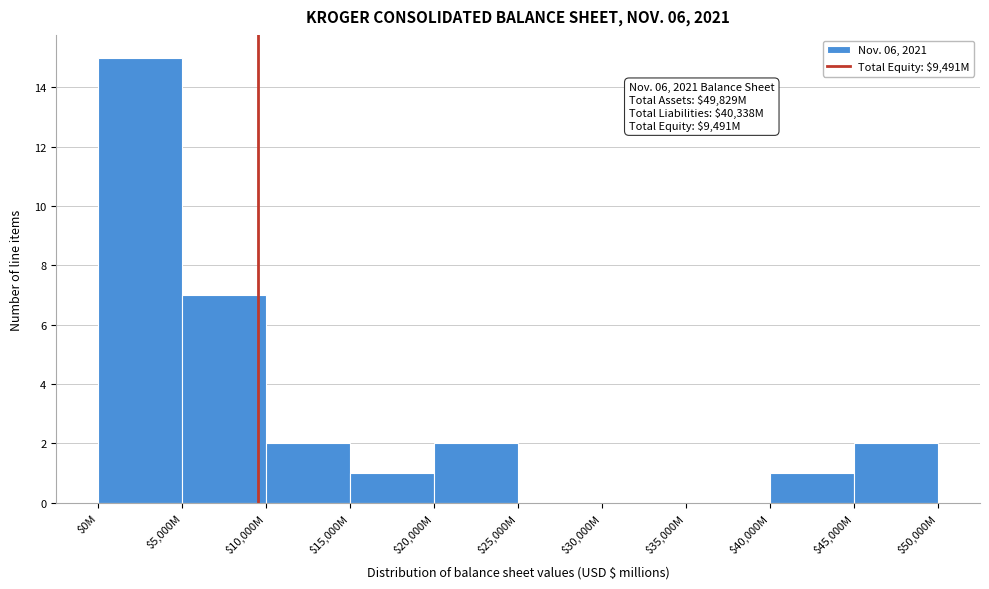

At which category does the chart reach its peak across all series?

$0M